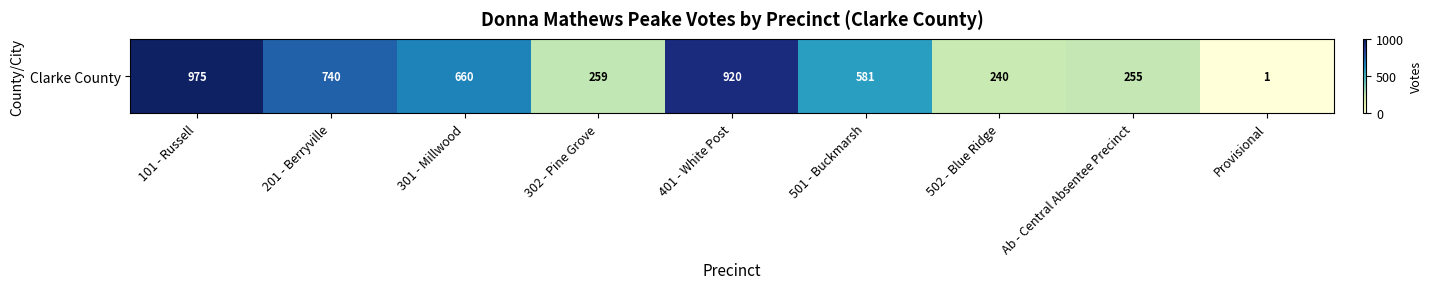

Rank the categories by value from lowest to highest.

Provisional, 502 - Blue Ridge, Ab - Central Absentee Precinct, 302 - Pine Grove, 501 - Buckmarsh, 301 - Millwood, 201 - Berryville, 401 - White Post, 101 - Russell